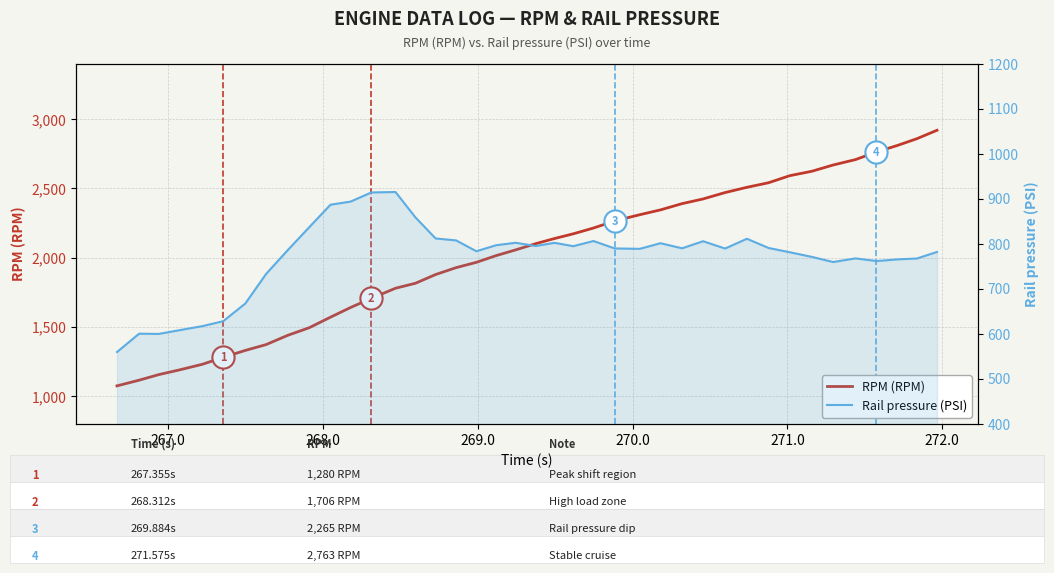

What is the average value of the RPM (RPM) series?

2021.4